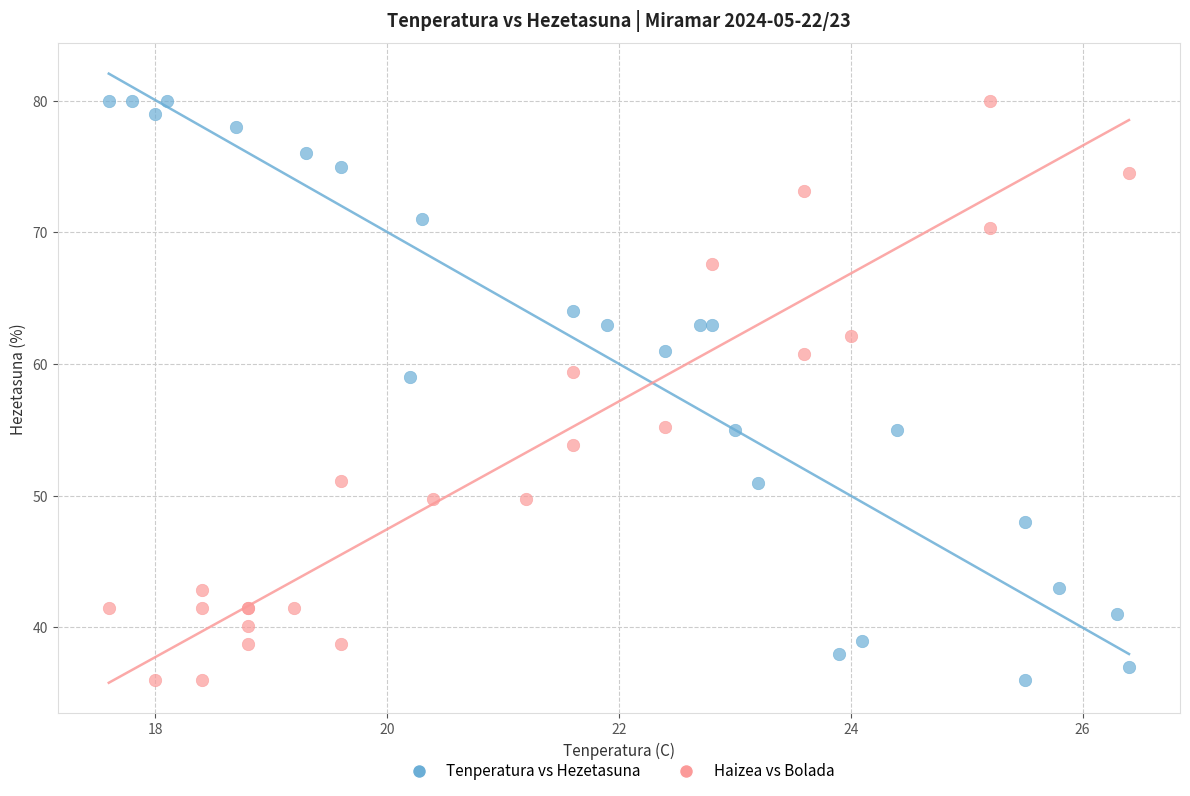

What are all the series names shown in the legend?

Tenperatura vs Hezetasuna, Haizea vs Bolada